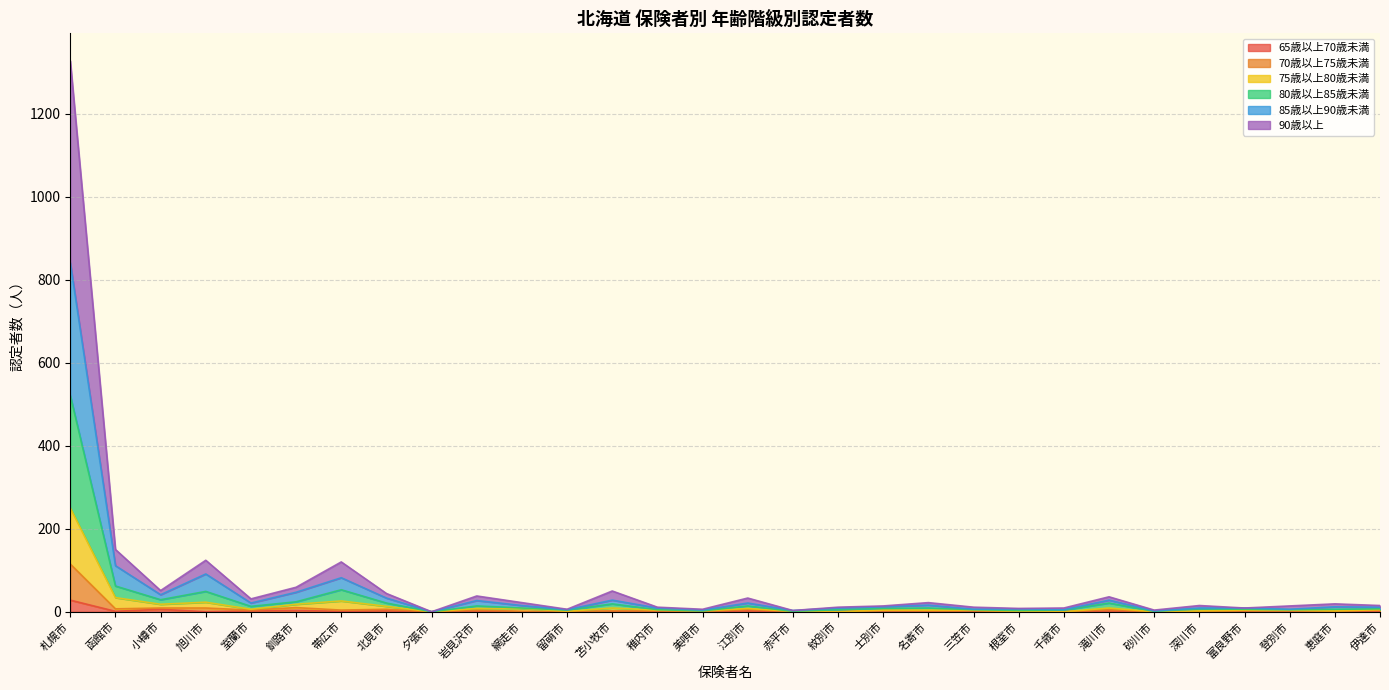

Which series has the widest spread of values?

90歳以上